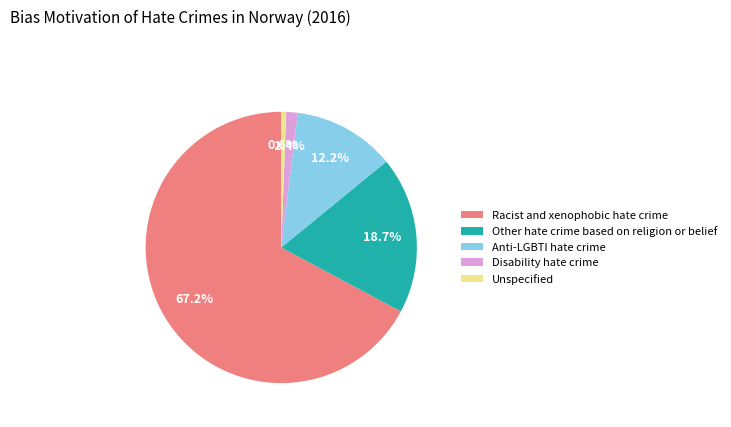

The Anti-LGBTI hate crime slice represents 1% of the pie. True or false?

False